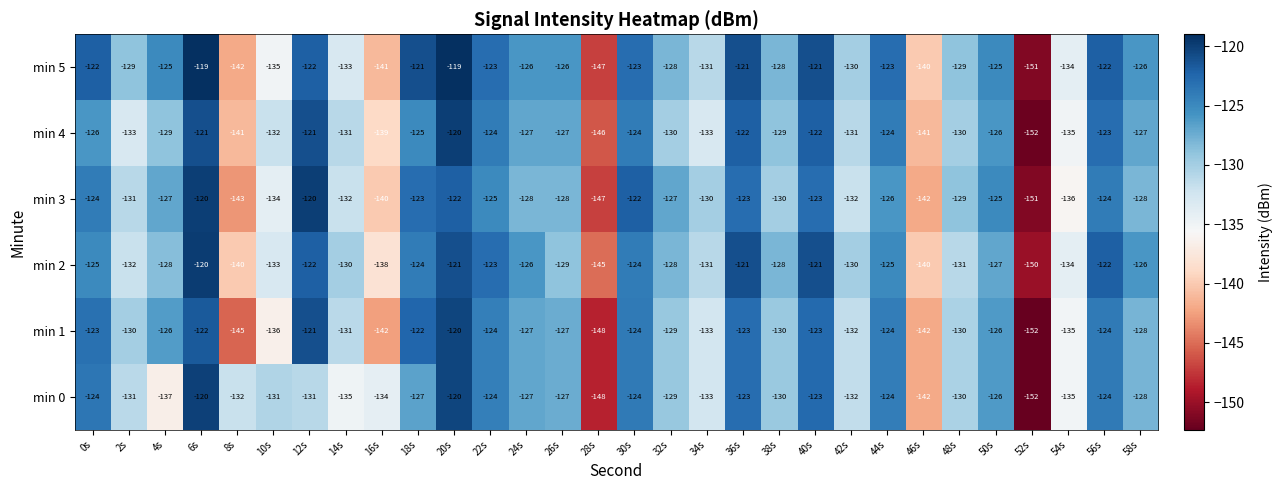

What is the sum of all min 4 values?

-3891